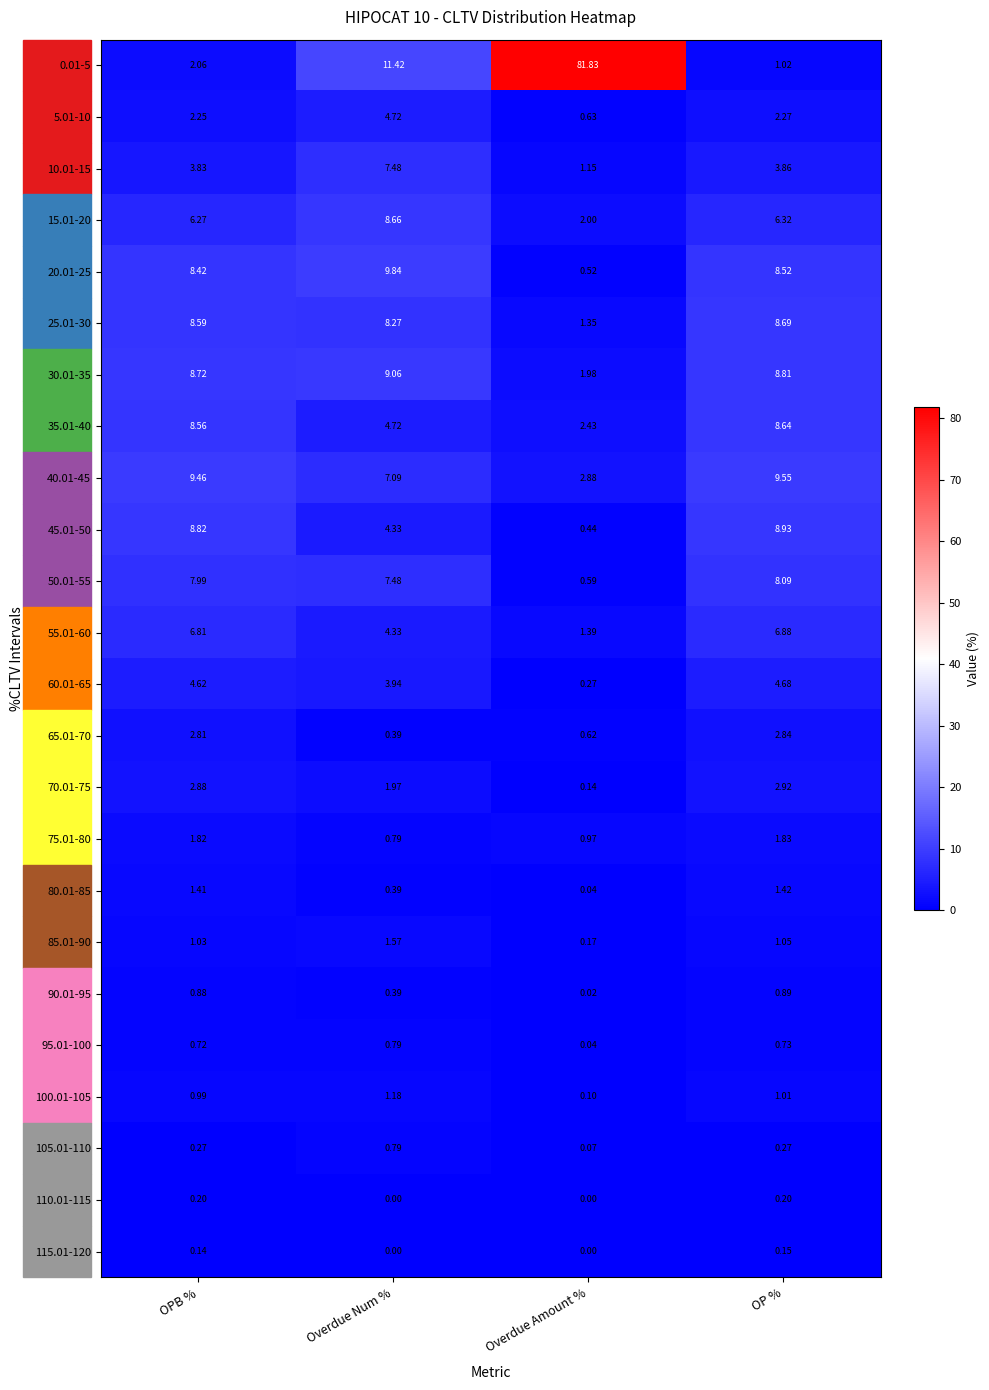

At how many categories does at least one series exceed 43?

1